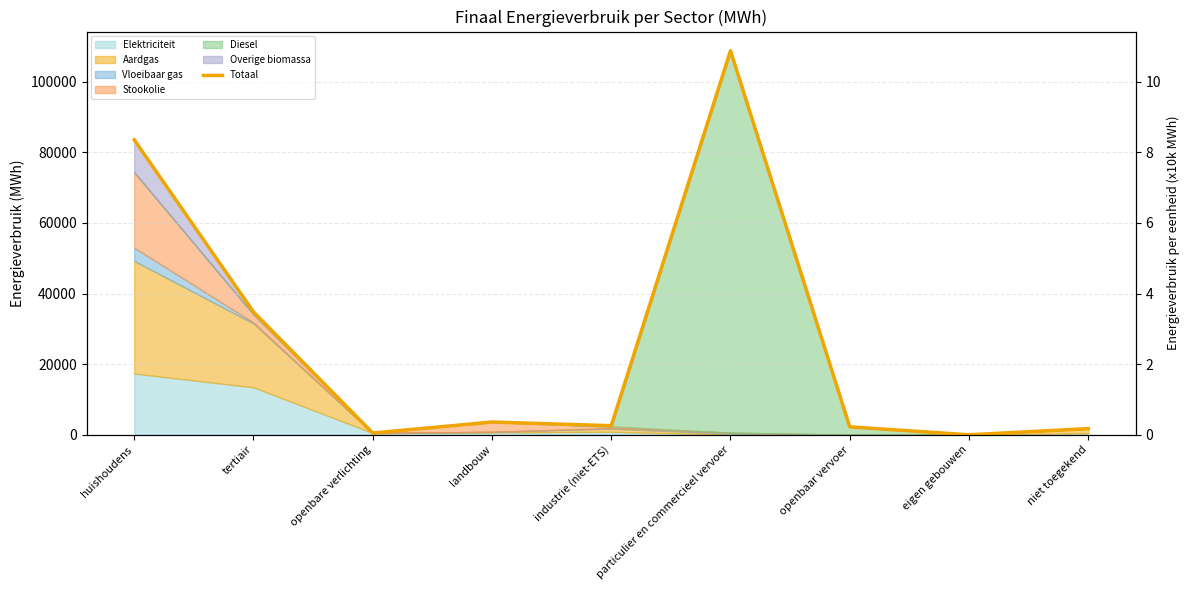

Which has a higher value, eigen gebouwen or openbare verlichting?

openbare verlichting